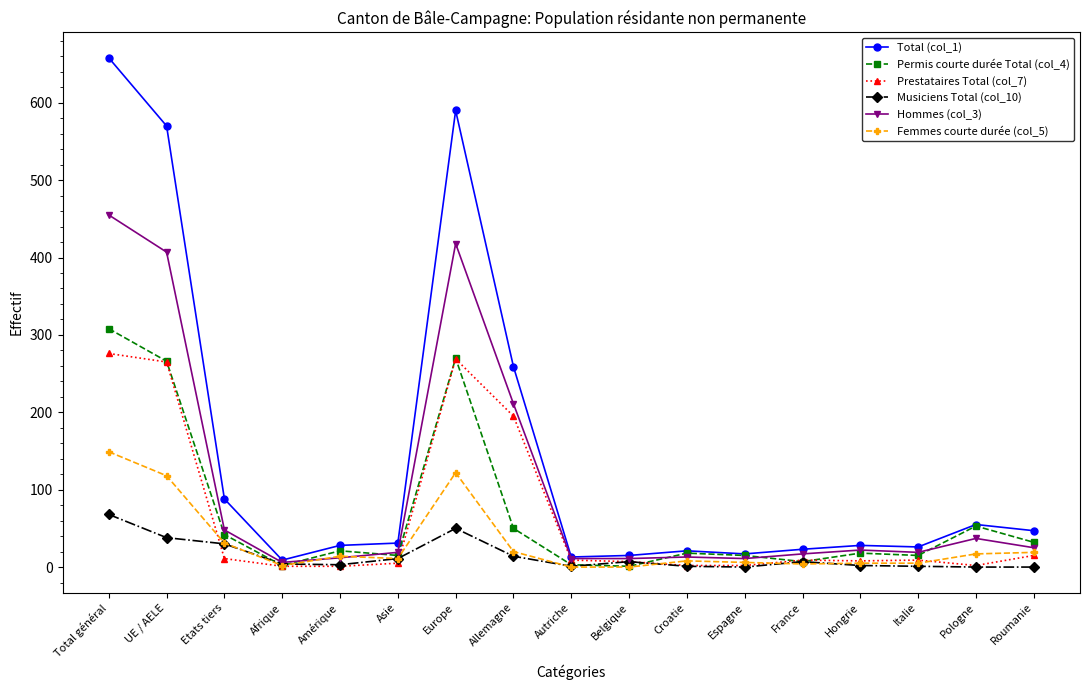

Count the number of categories in the chart.

17